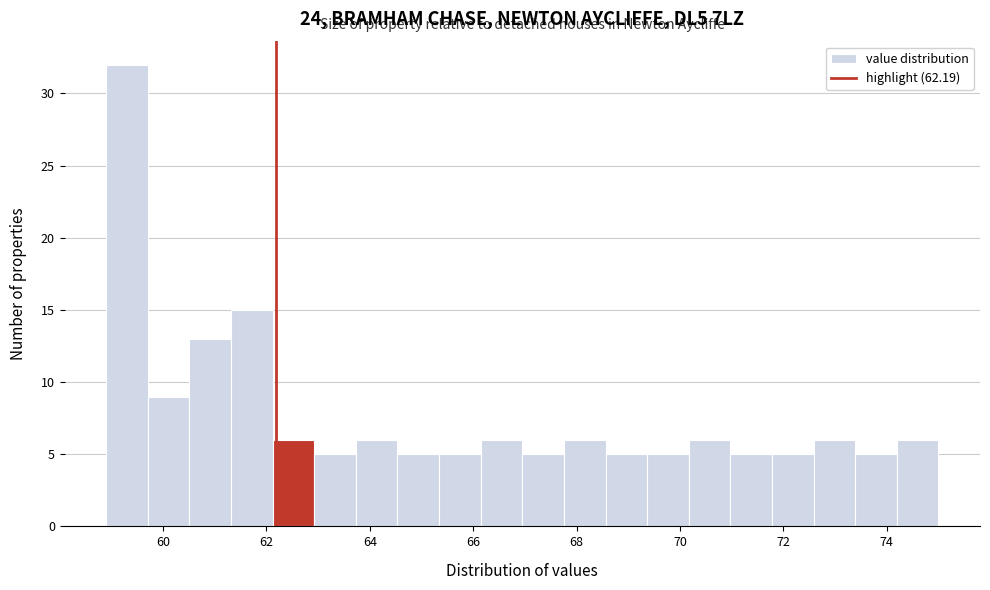

Reading left to right, list every bar in this chart as the range it spans on the x-axis followed by its height. Neither the bar edges nor the heights are printed on the chart, so give them approximately, as read against the axes.

59.0 to 59.8: 32
59.8 to 60.6: 9
60.6 to 61.4: 13
61.4 to 62.2: 15
62.2 to 63.0: 6
63.0 to 63.8: 5
63.8 to 64.6: 6
64.6 to 65.4: 5
65.4 to 66.2: 5
66.2 to 67.0: 6
67.0 to 67.8: 5
67.8 to 68.6: 6
68.6 to 69.4: 5
69.4 to 70.2: 5
70.2 to 71.0: 6
71.0 to 71.8: 5
71.8 to 72.6: 5
72.6 to 73.4: 6
73.4 to 74.2: 5
74.2 to 75.0: 6